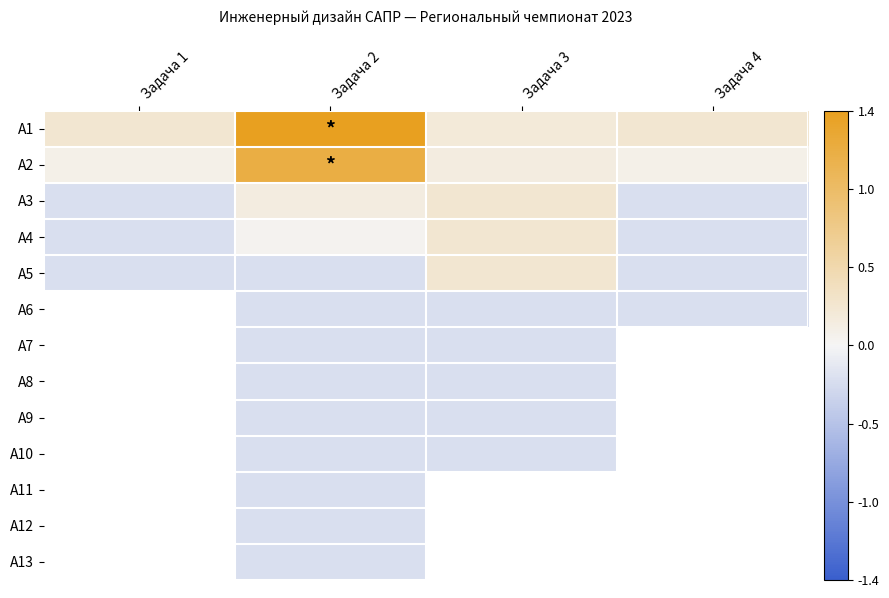

At which label does A3 reach its peak?

Задача 3